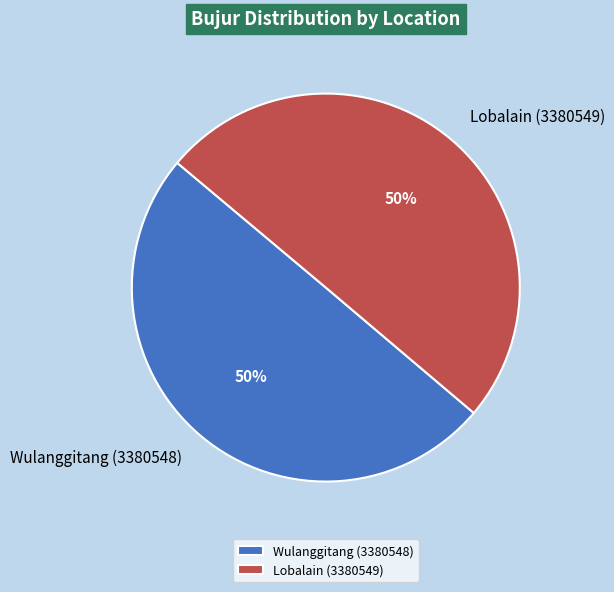

Do Wulanggitang (3380548) and Lobalain (3380549) together represent more than half of the pie?

Yes